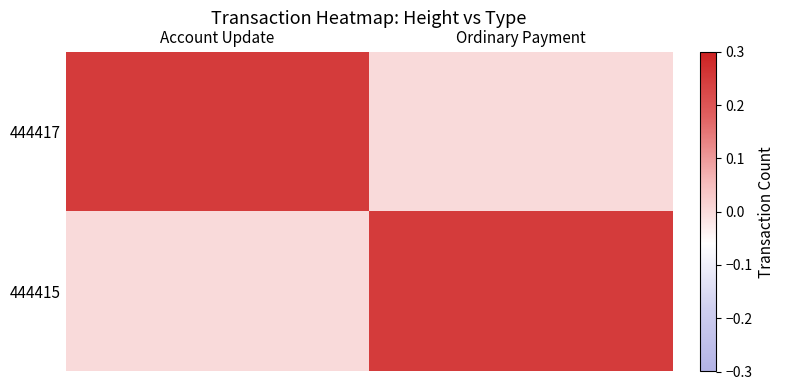

What is the spread (max minus min) of values at Ordinary Payment?

0.2